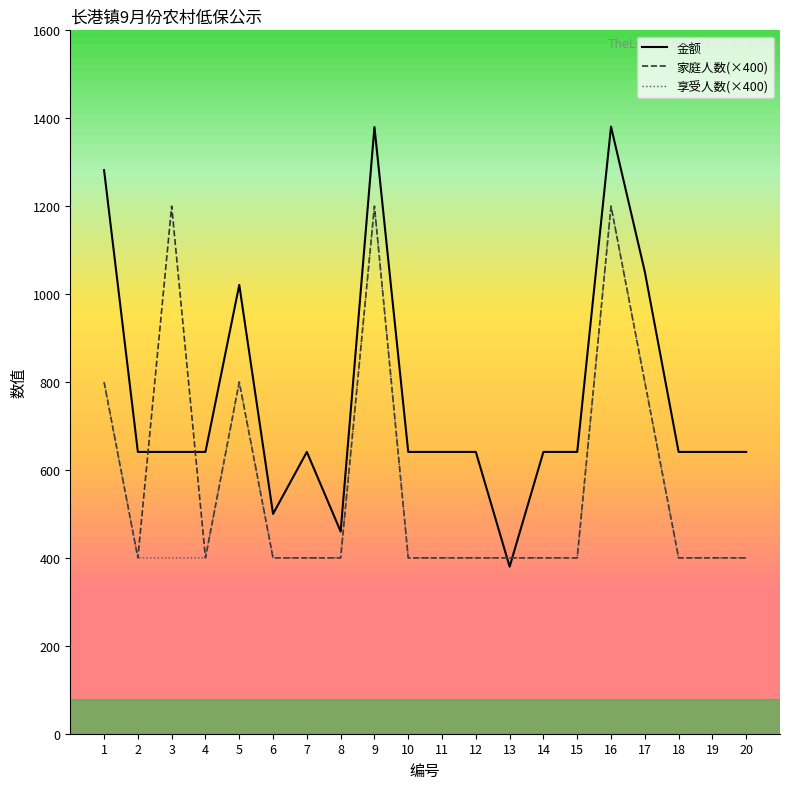

What is the maximum value for 金额?

1381